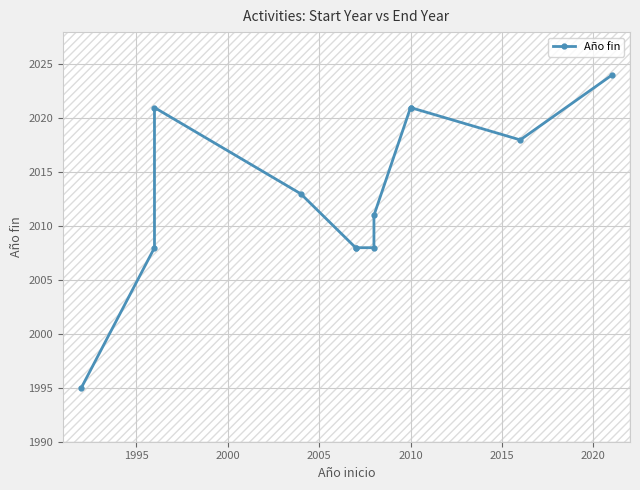

True or false: the data shows 583 at 10.

False